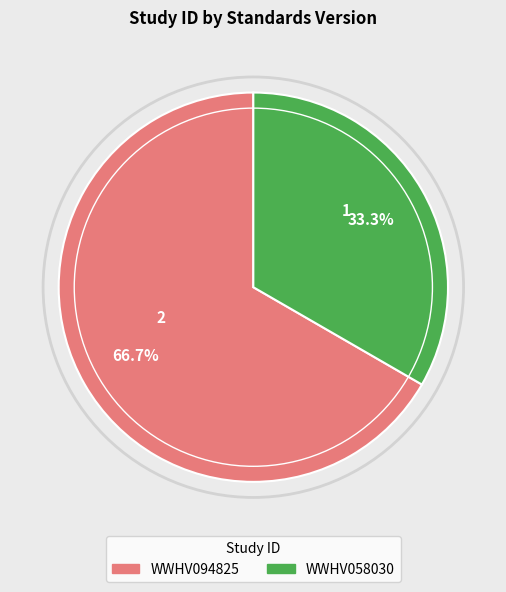

Which has a higher value, WWHV094825 or WWHV058030?

WWHV094825